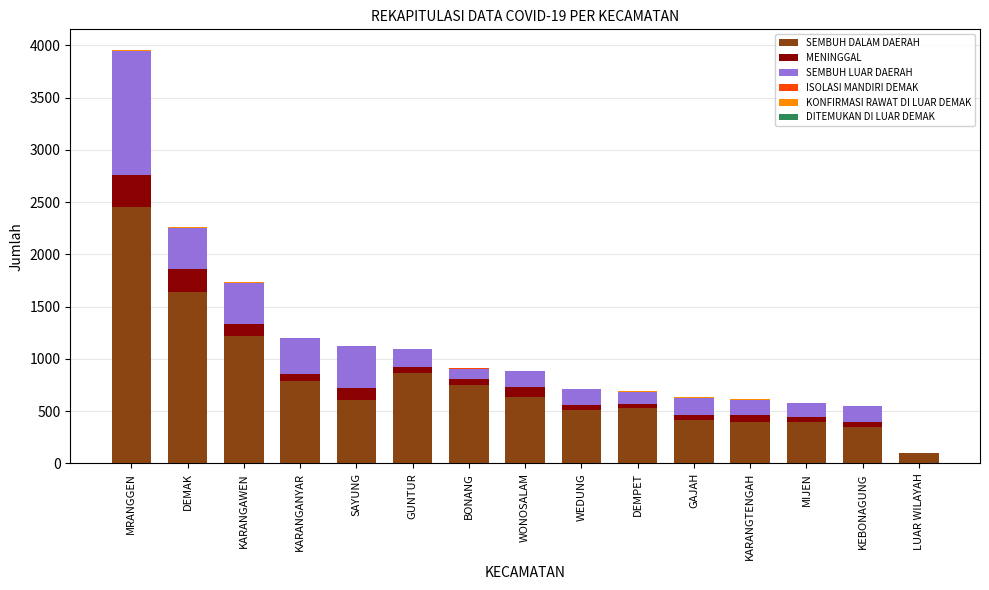

At which label does SEMBUH DALAM DAERAH reach its peak?

MRANGGEN